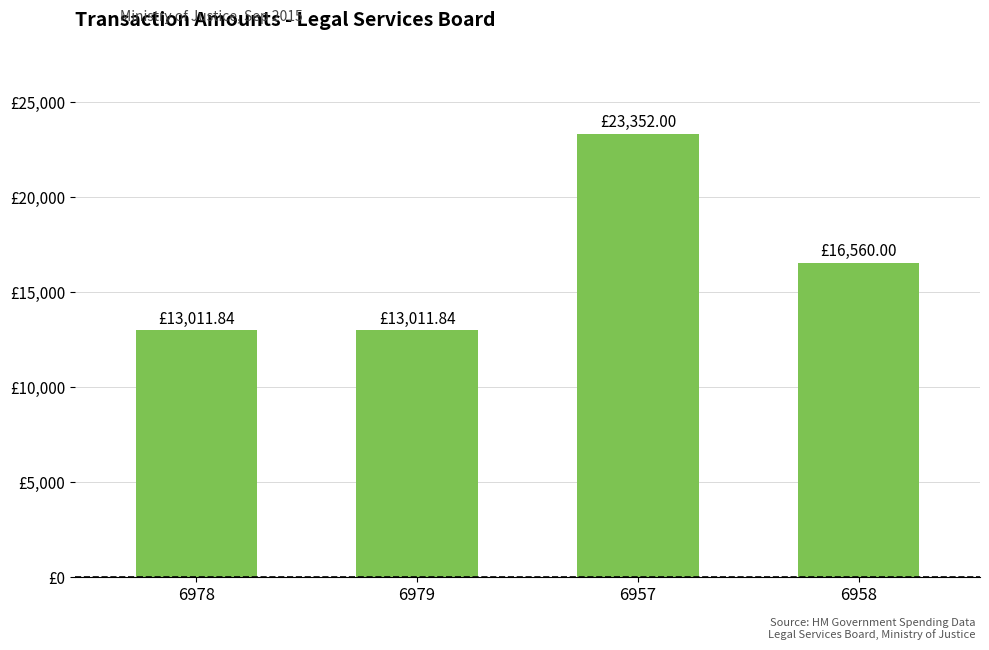

Are the bars grouped side by side (vs. stacked)?

No